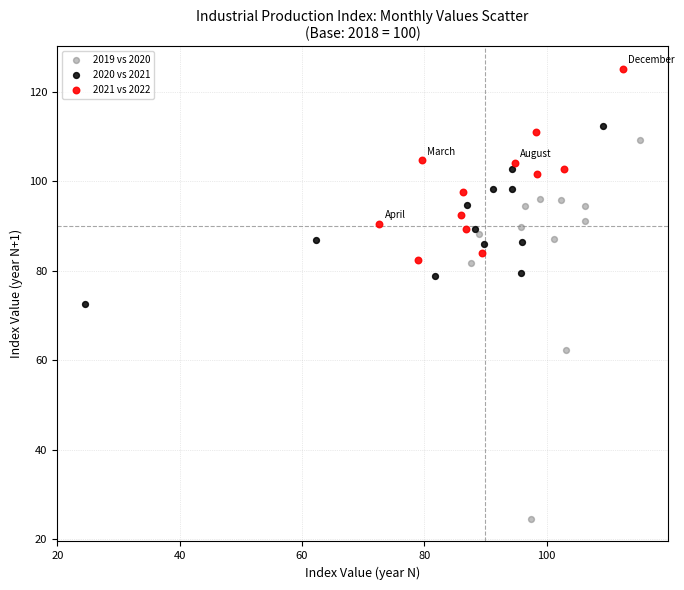

What are all the series names shown in the legend?

2019 vs 2020, 2020 vs 2021, 2021 vs 2022